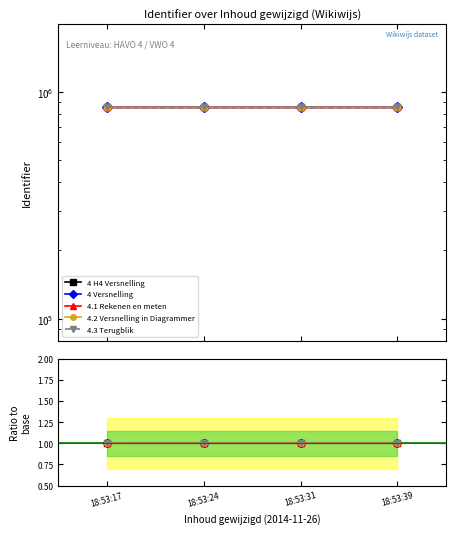

Is this an area chart (filled region under the line)?

No